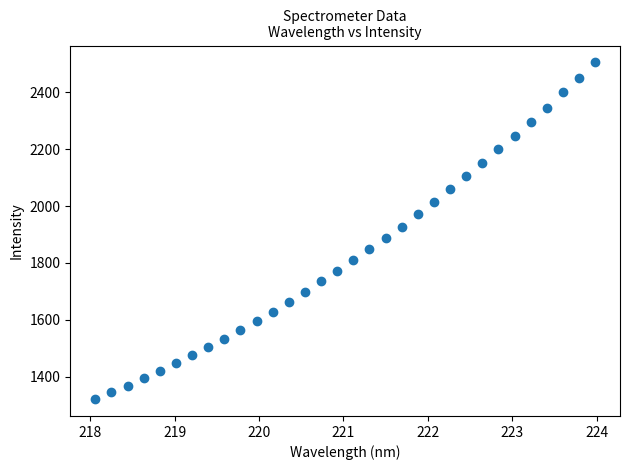

What is the range of Y values (max minus min)?

1184.8